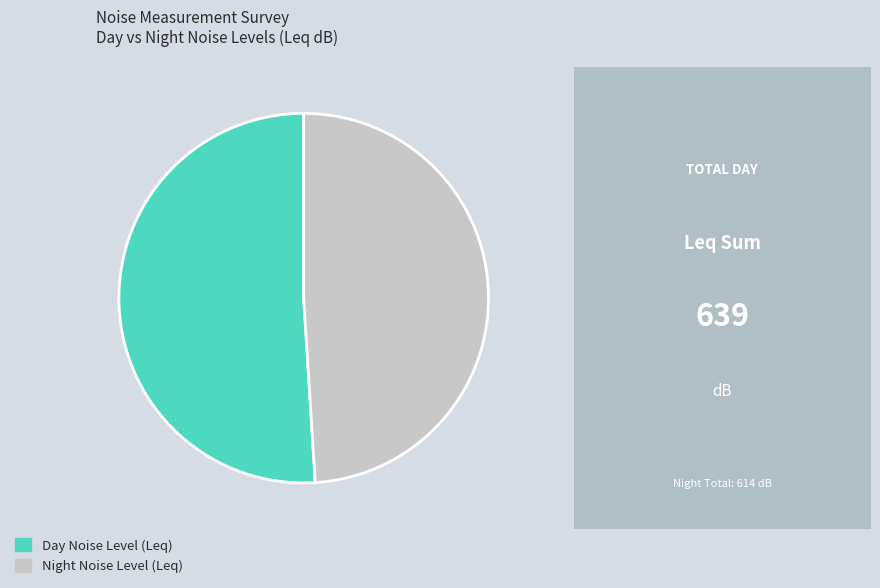

Is the sum of Day Noise Level (Leq) and Night Noise Level (Leq) greater than half?

Yes